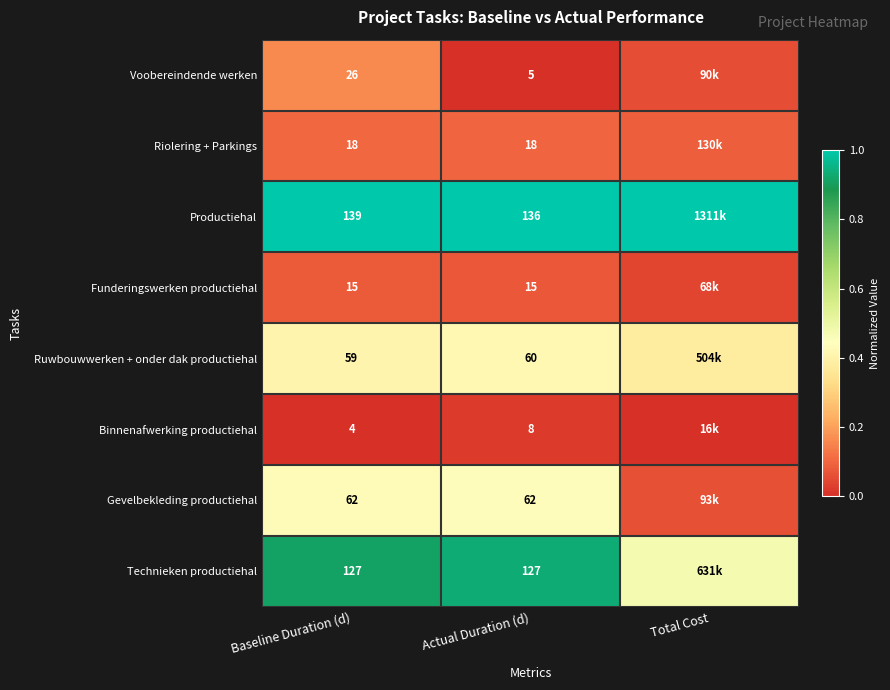

At which category is the sum across all series the highest?

Baseline Duration (d)